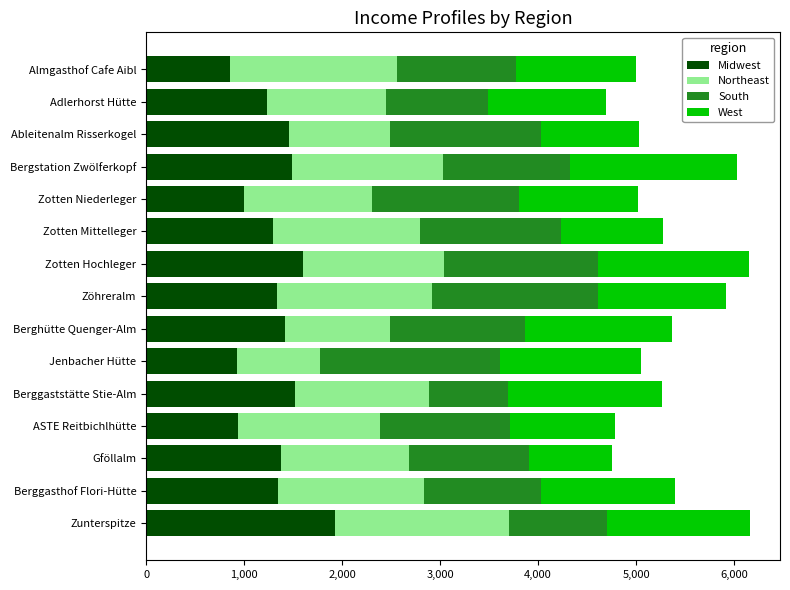

Read the Midwest value at Zotten Mittelleger.

1290